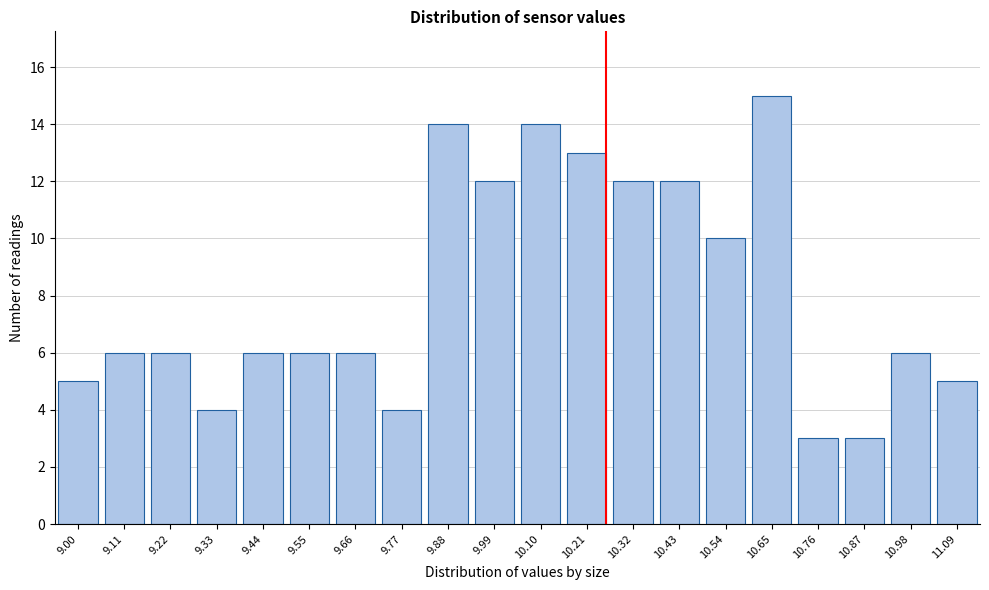

Reading left to right, extract all data points from this chart.

9.00=5	9.11=6	9.22=6	9.33=4	9.44=6	9.55=6	9.66=6	9.77=4	9.88=14	9.99=12	10.10=14	10.21=13	10.32=12	10.43=12	10.54=10	10.65=15	10.76=3	10.87=3	10.98=6	11.09=5